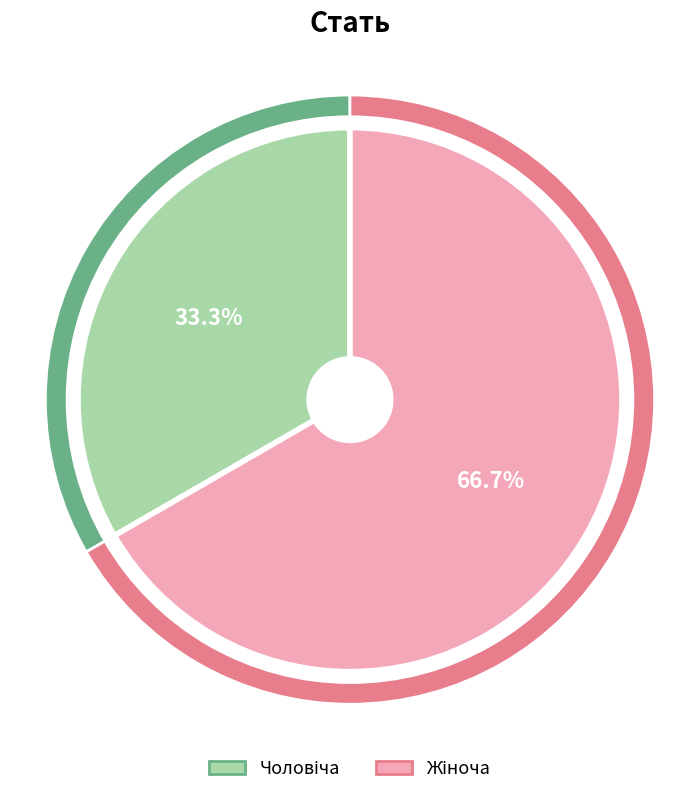

To the nearest percent, what is the combined percentage of Жіноча and Чоловіча?

100%